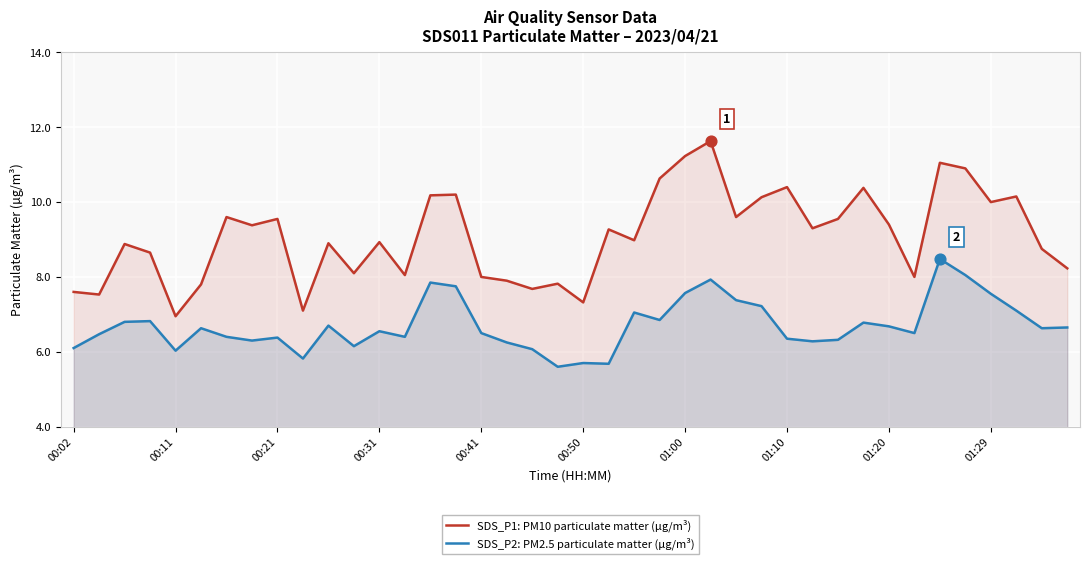

Which series reaches the maximum Y coordinate?

SDS_P1: PM10 particulate matter (µg/m³)